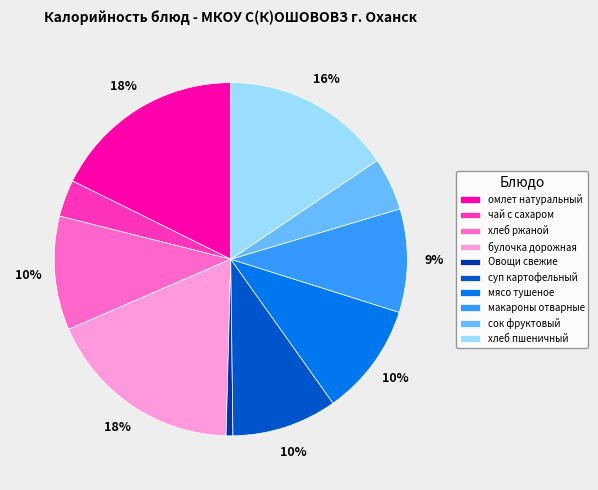

Is the sum of макароны отварные and сок фруктовый greater than half?

No